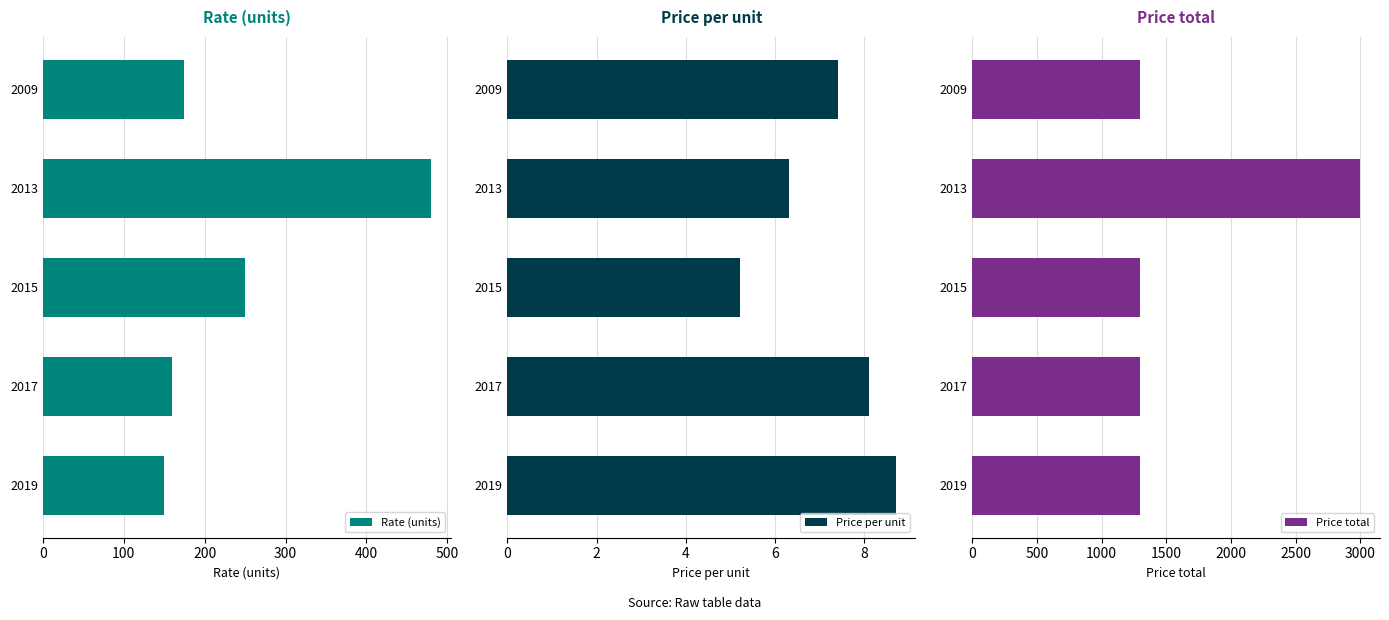

What is the difference between the maximum and minimum values in the Rate (units) series?

330